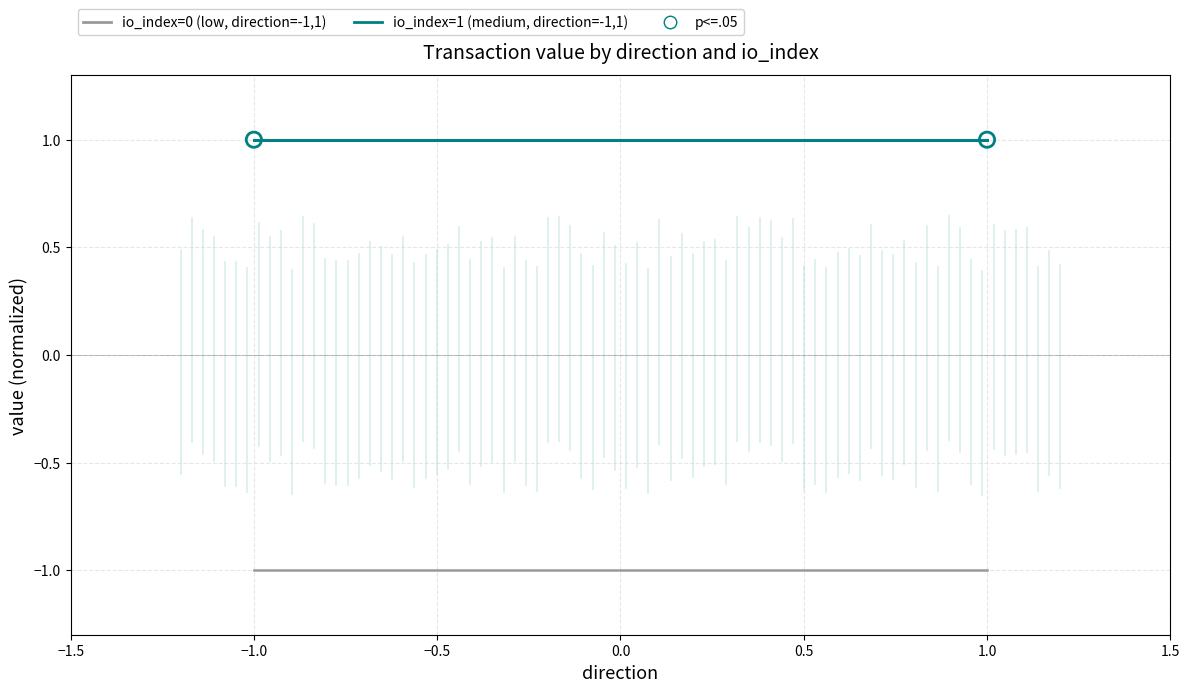

At how many categories does at least one series exceed 0?

2